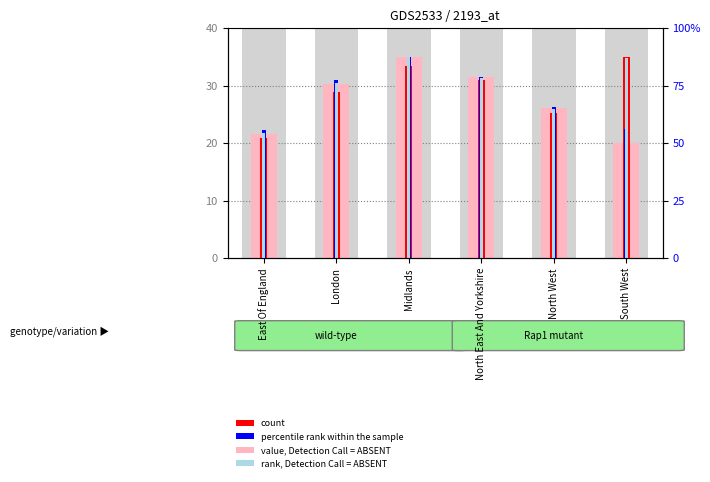

At which category does the chart reach its peak across all series?

Midlands